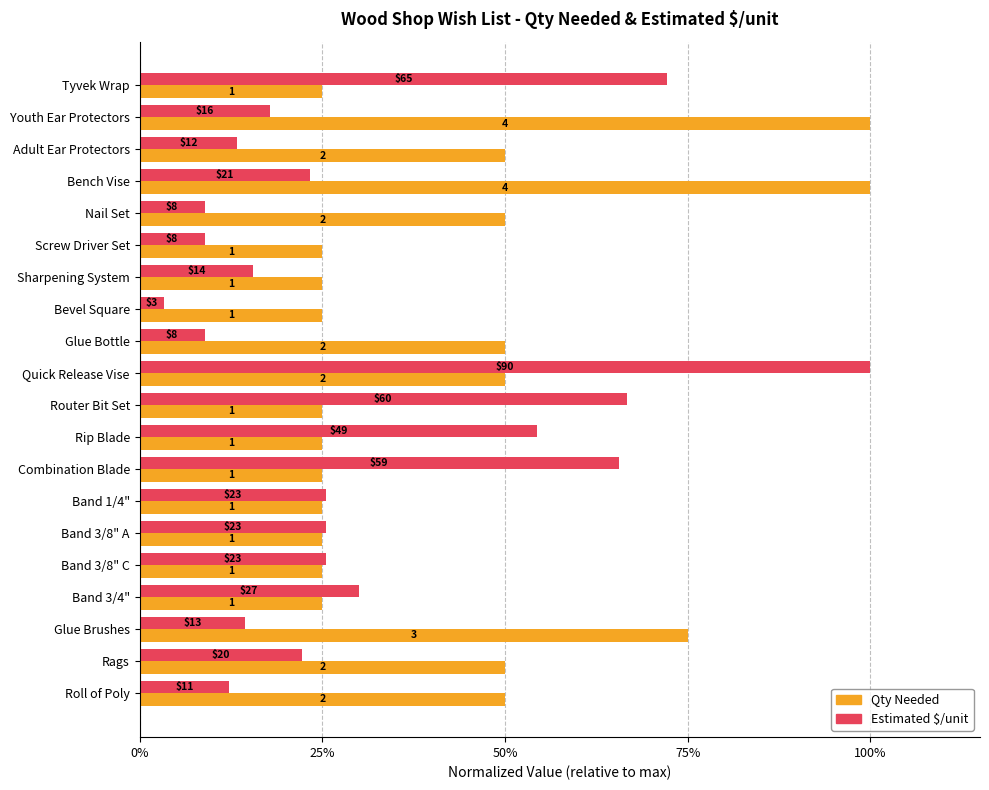

What are all the series names shown in the legend?

Qty Needed, Estimated $/unit